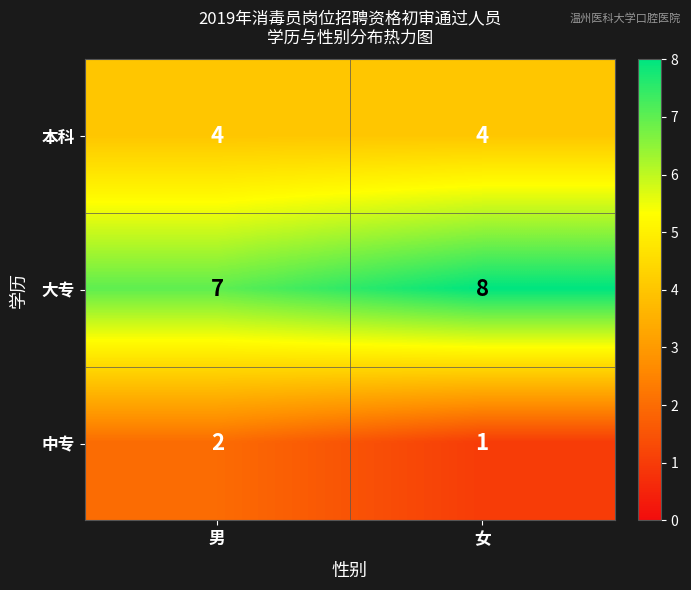

What is the sum of the 中专 values at 女 and 男?

3